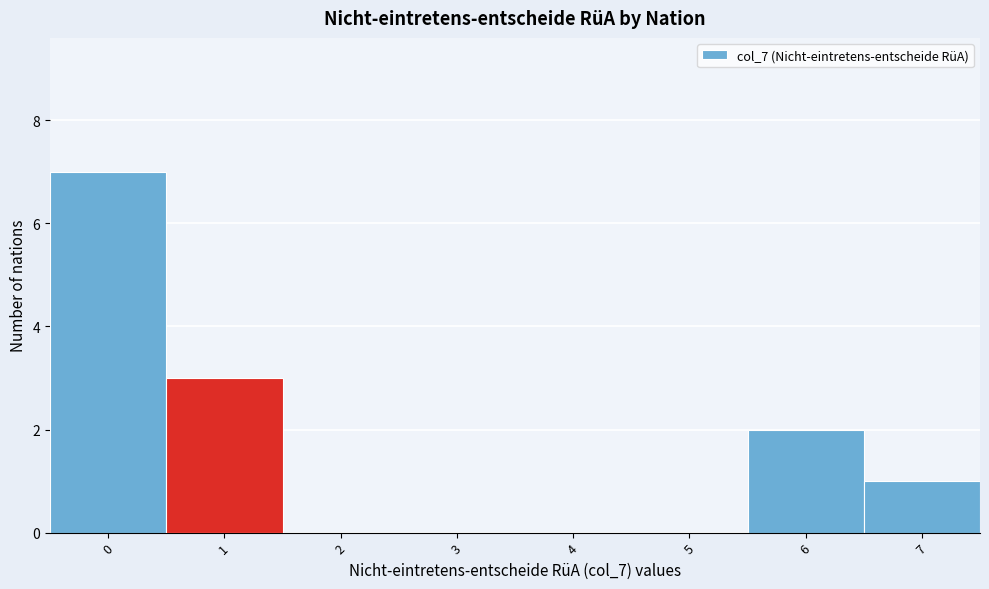

How tall is the bar that spans 5.5 to 6.5 on the x-axis? The values are not printed on the chart, so give them approximately, as read against the axis.

2